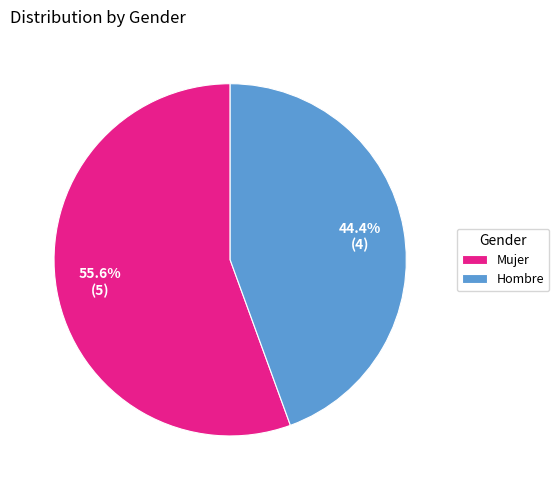

Do Mujer and Hombre together represent more than half of the pie?

Yes